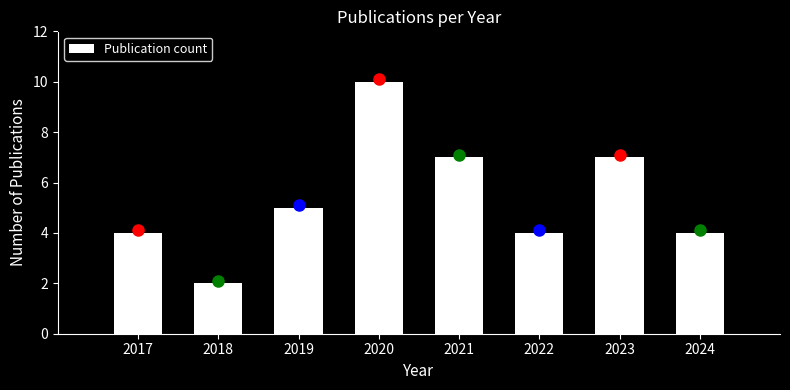

Reading right to left, what are all the values shown in this chart?

2024=4	2023=7	2022=4	2021=7	2020=10	2019=5	2018=2	2017=4